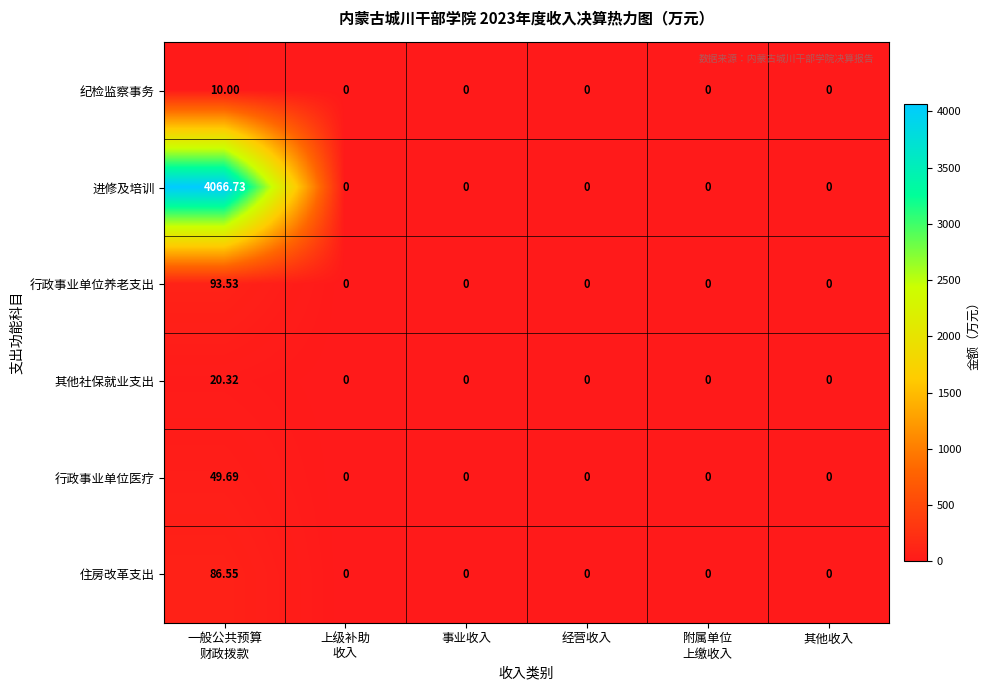

How many data points in 进修及培训 are above 0?

1